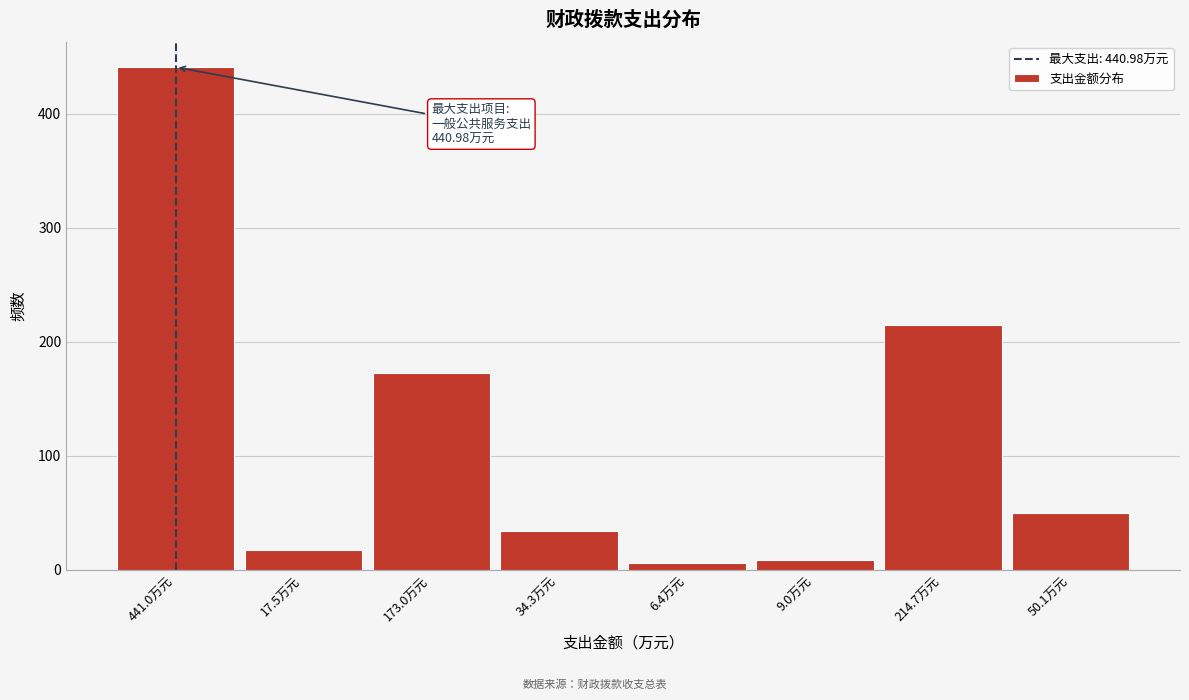

What is the difference between the second highest and minimum values?

208.3